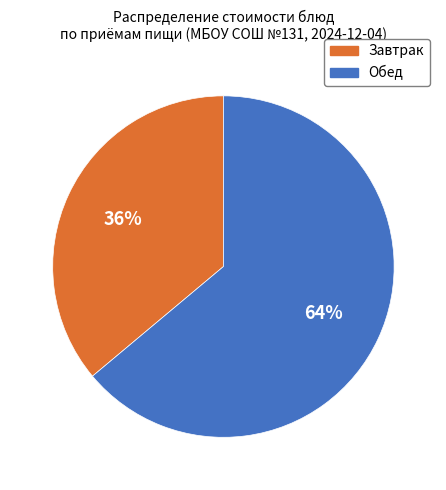

To the nearest percent, what is the difference between the largest and smallest slice percentages?

28%